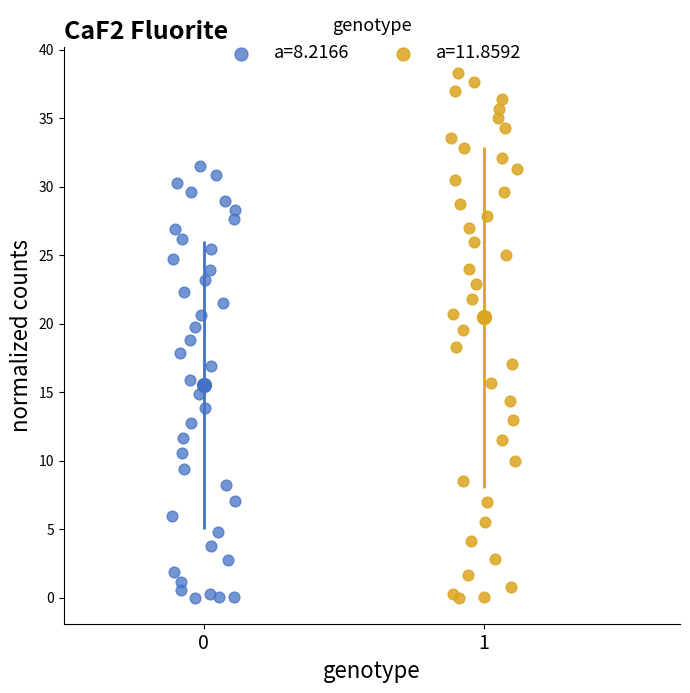

Which series contains the highest Y value?

a=11.8592